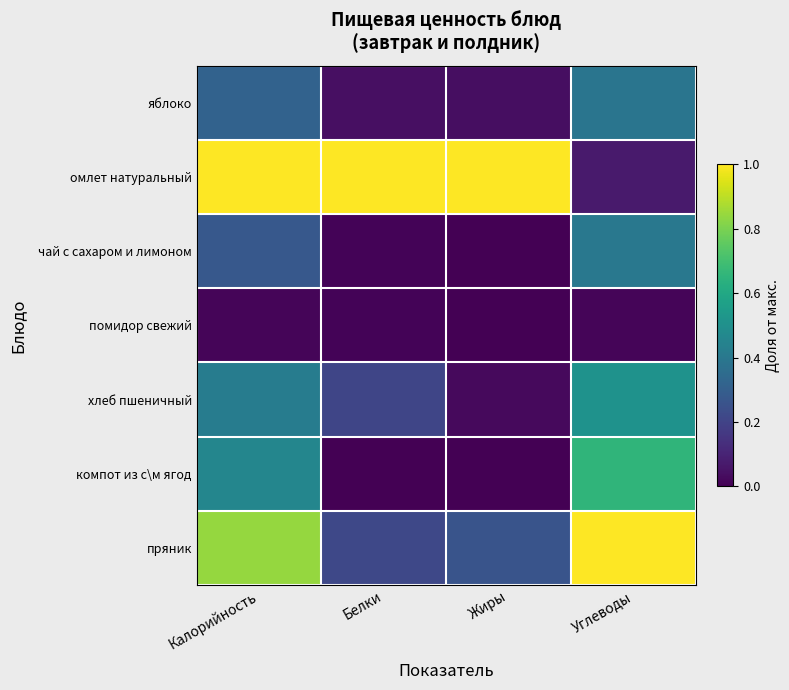

At how many categories does at least one series exceed 0?

4